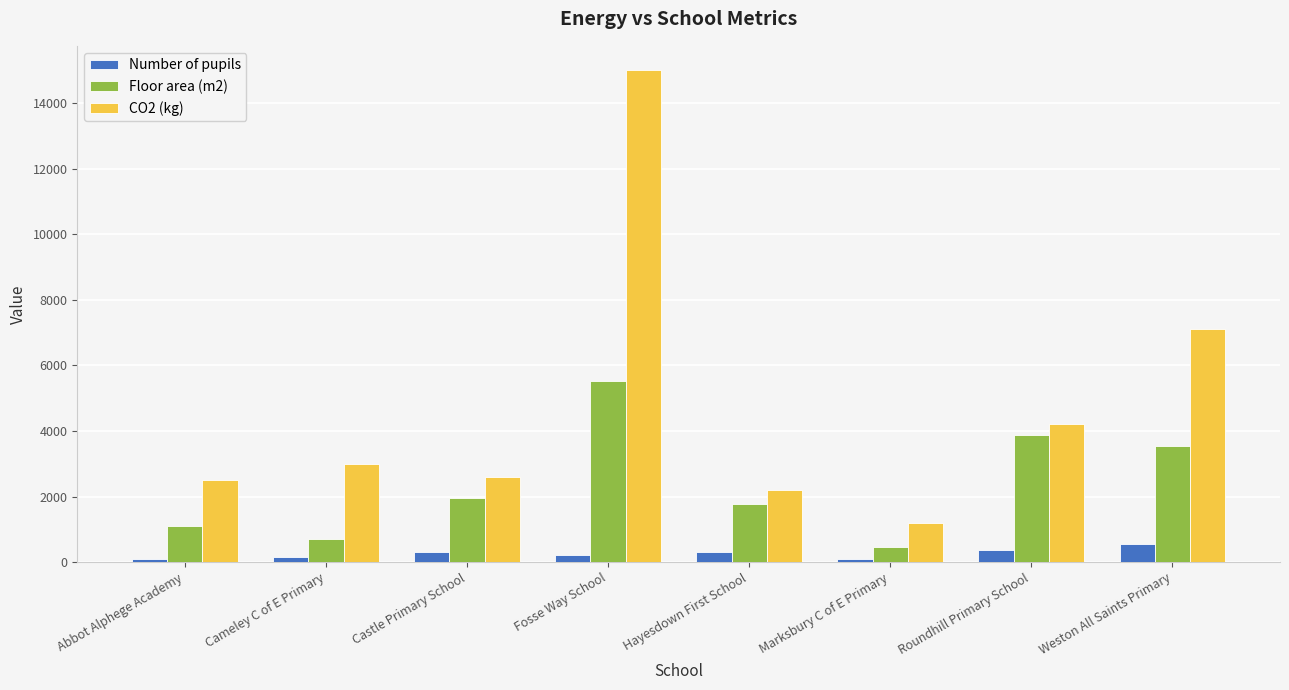

At which label does Number of pupils first exceed 295?

Castle Primary School